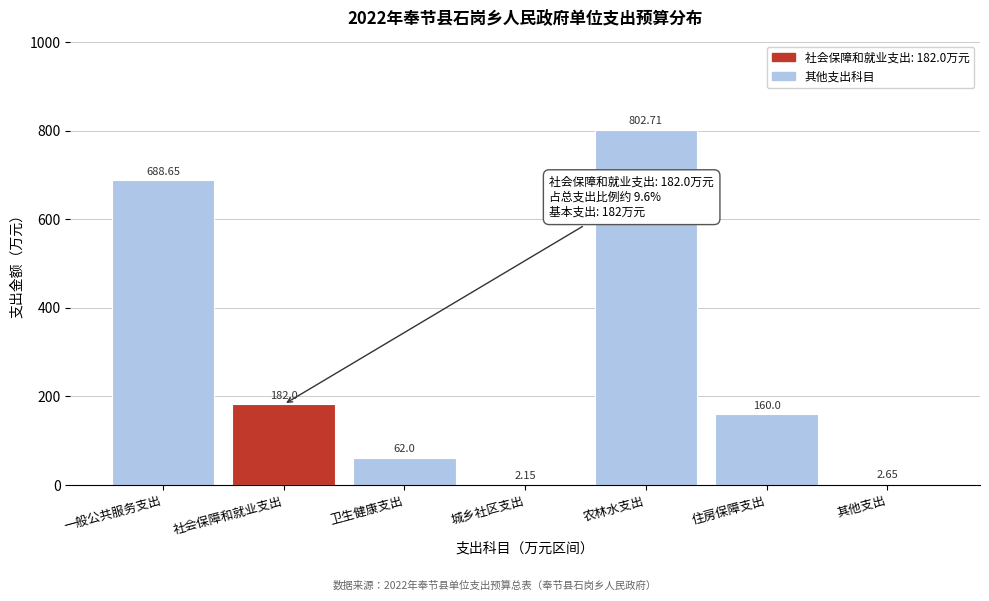

Between 一般公共服务支出 and 城乡社区支出, which is larger?

一般公共服务支出